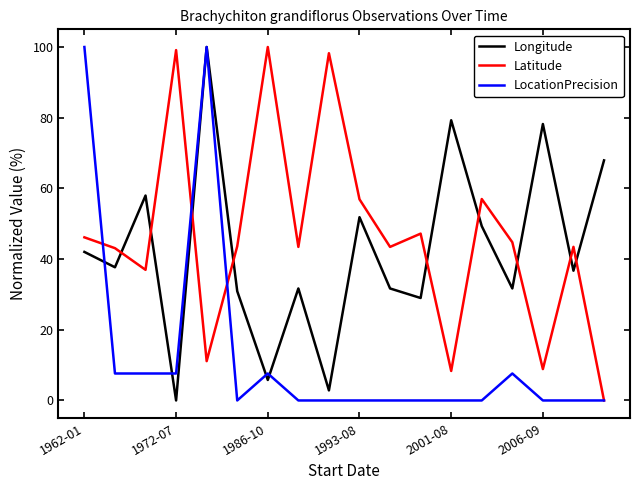

How many intersections are there between Longitude and Latitude?

9